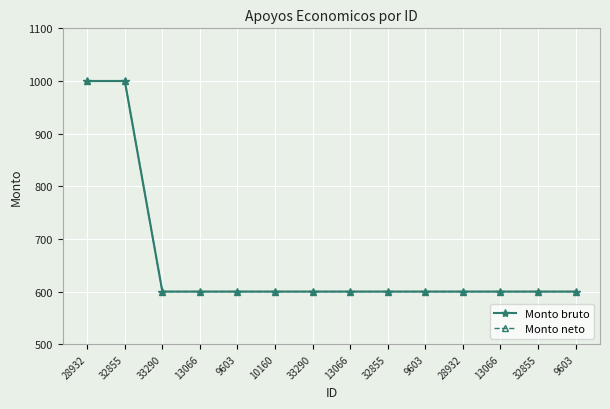

Reading right to left, list all the values displayed in this chart.

Monto bruto: 600	600	600	600	600	600	600	600	600	600	600	600	1000	1000
Monto neto: 600	600	600	600	600	600	600	600	600	600	600	600	1000	1000